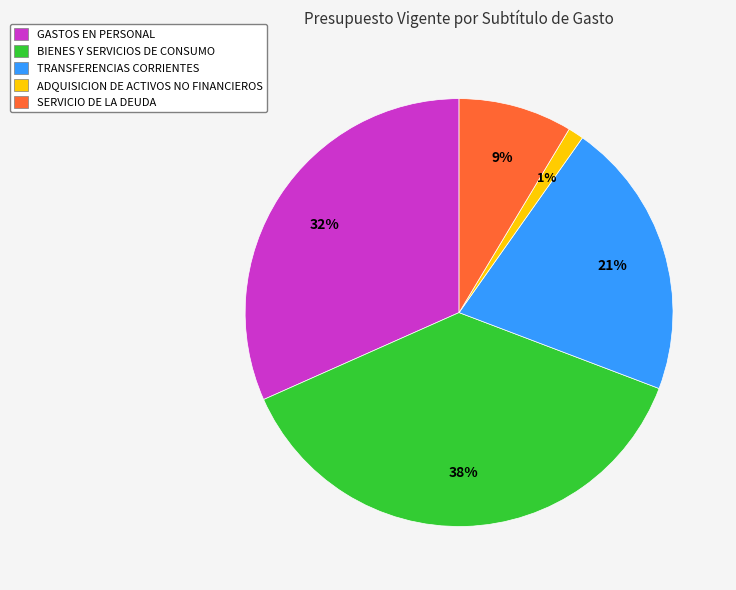

To the nearest percent, what portion does TRANSFERENCIAS CORRIENTES represent?

21%